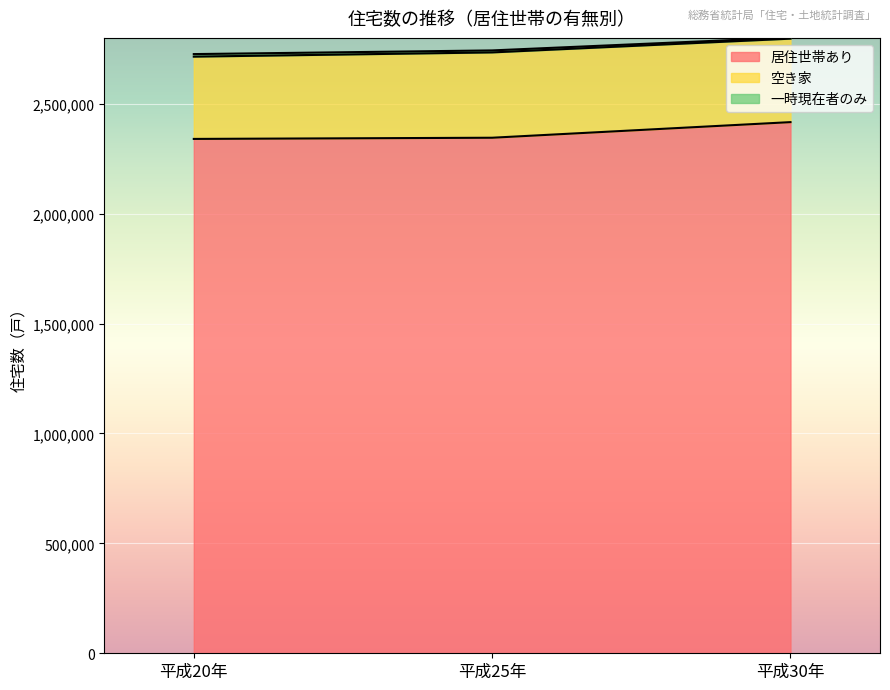

At which category is the sum across all series the highest?

平成30年